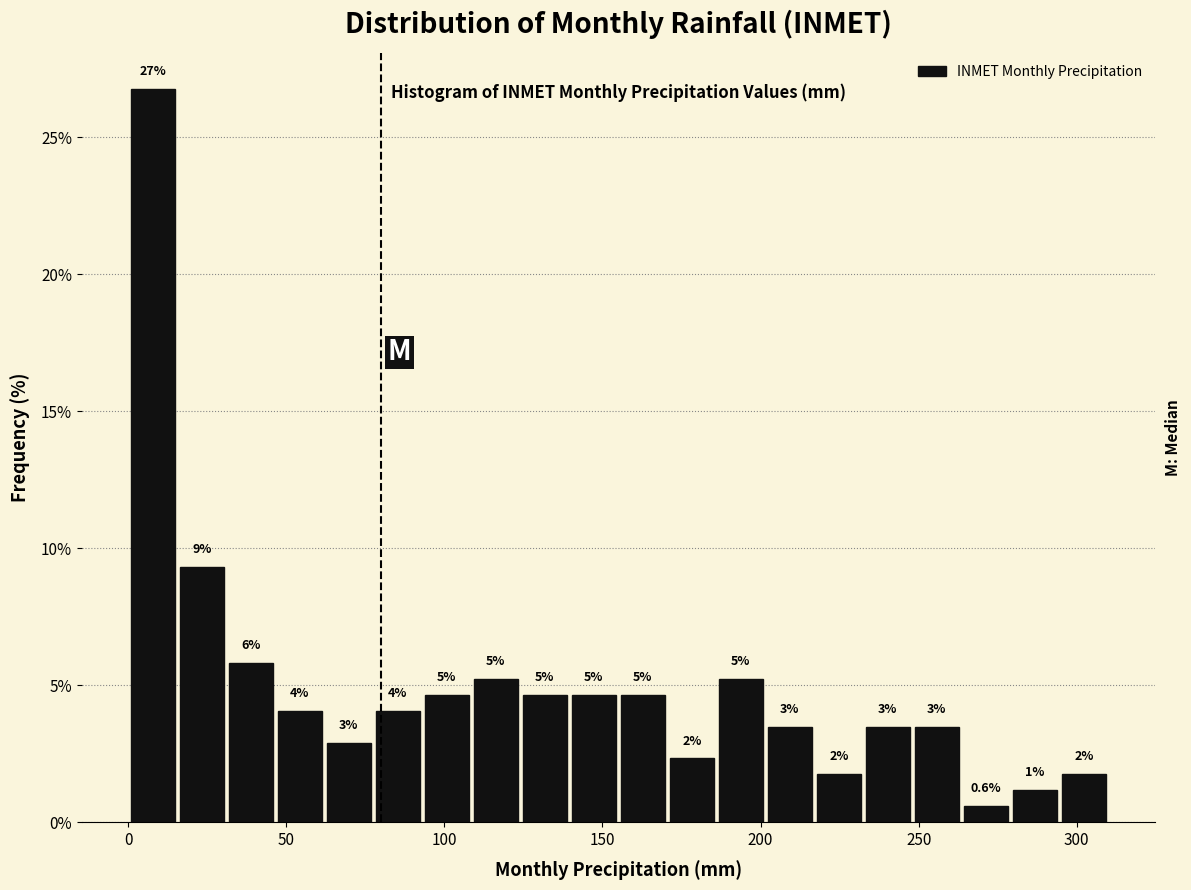

Read against the x-axis, roughly where is the centre of the tallest bar?

10